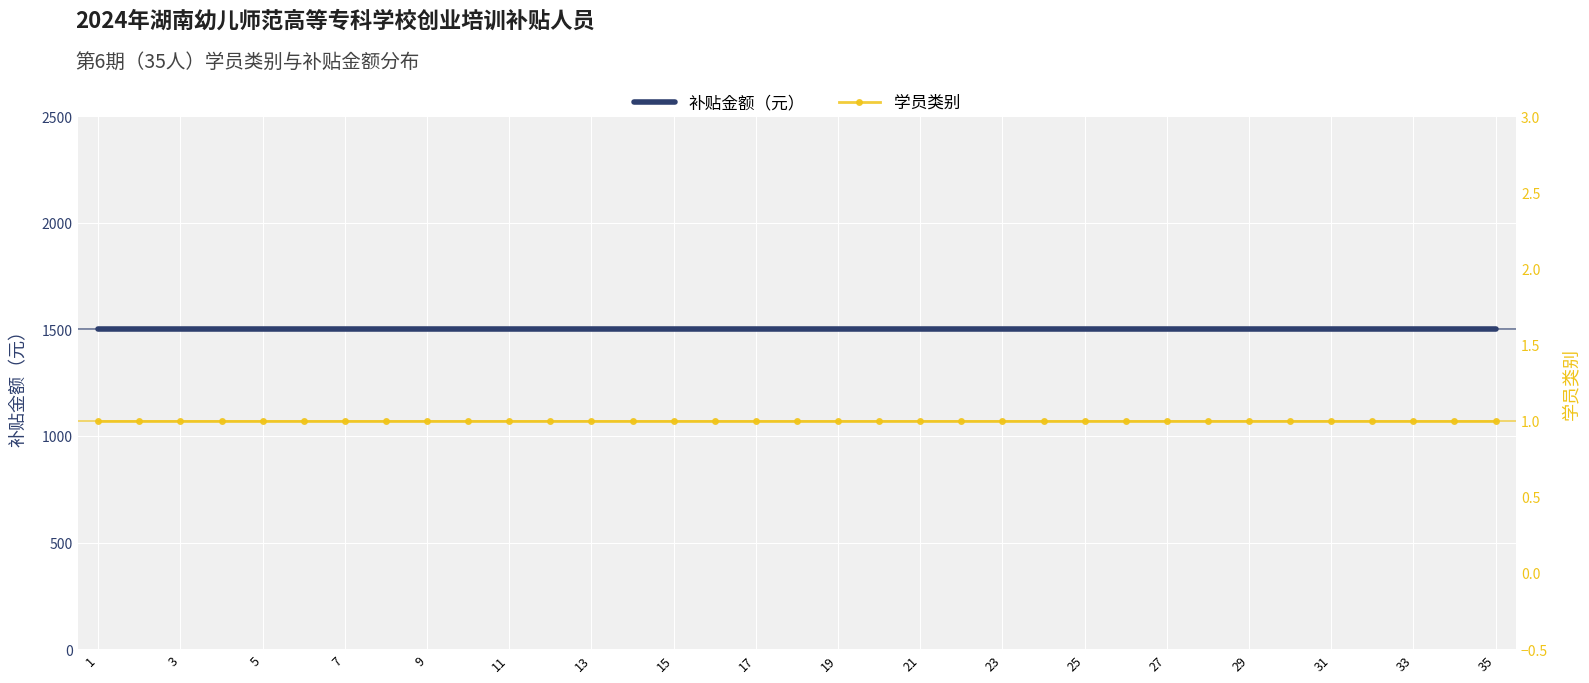

What is the maximum value for 学员类别?

1